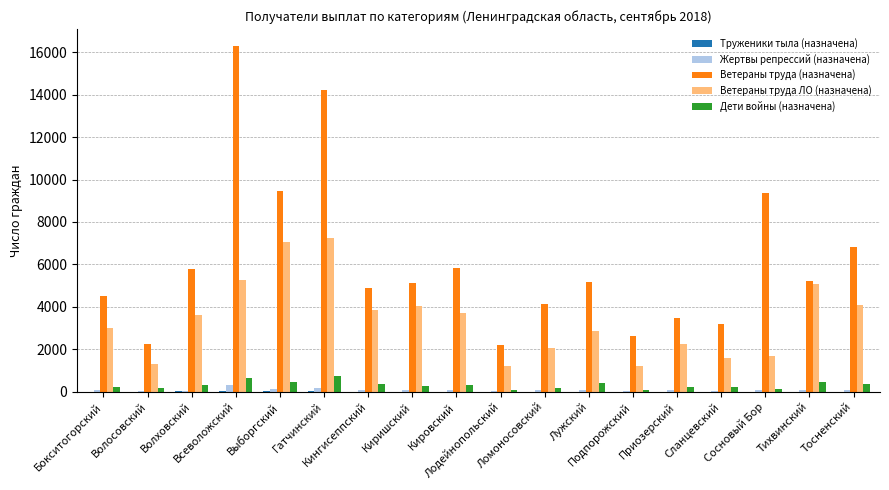

How many categories are shown in the chart?

18